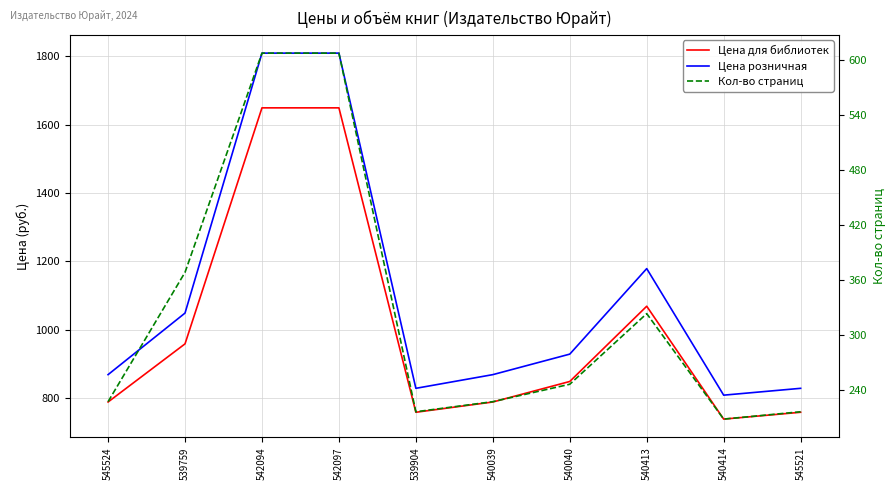

True or false: Кол-во страниц and Цена розничная intersect in this chart.

False